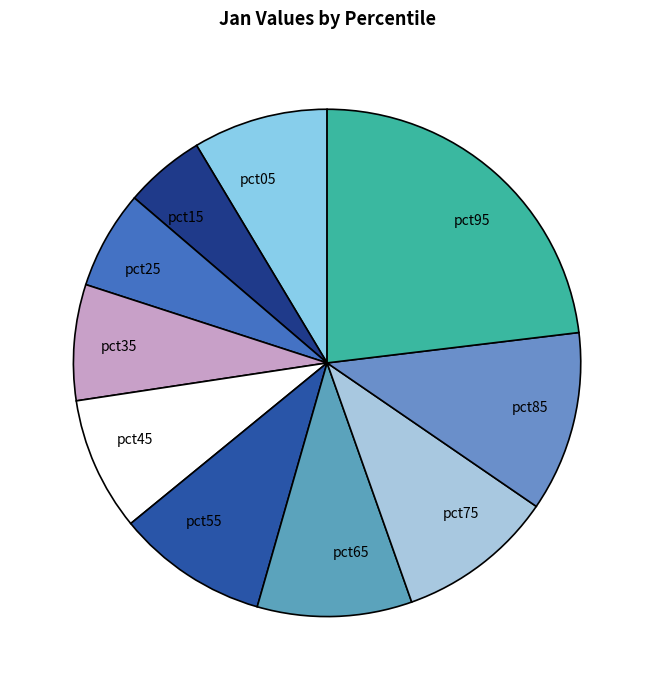

The pct55 slice represents 18% of the pie. True or false?

False